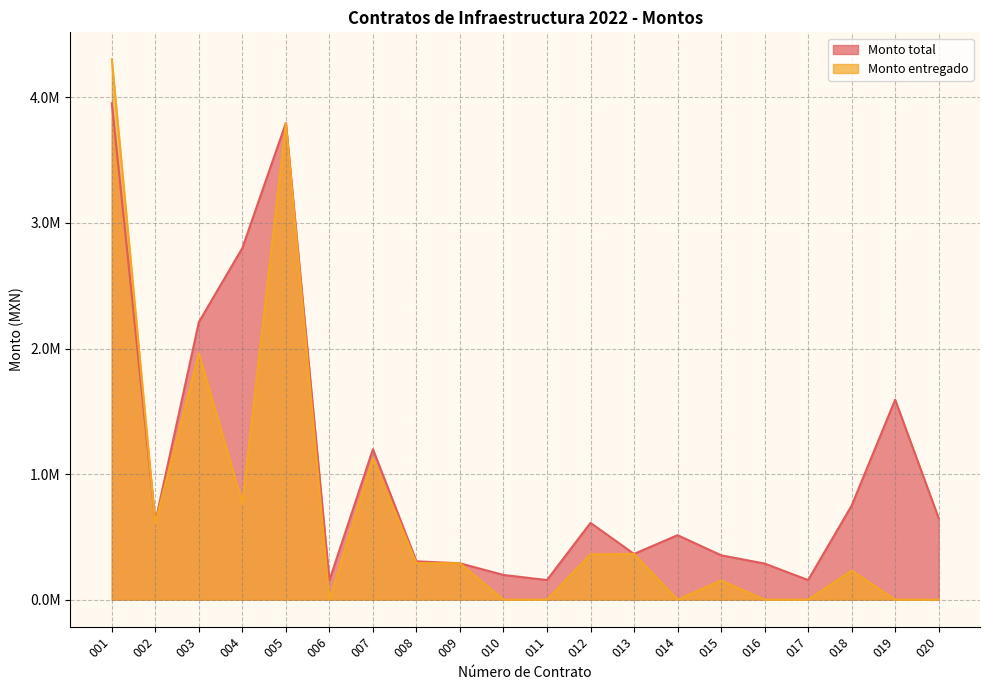

Where does the Monto total series first go above 611658?

001